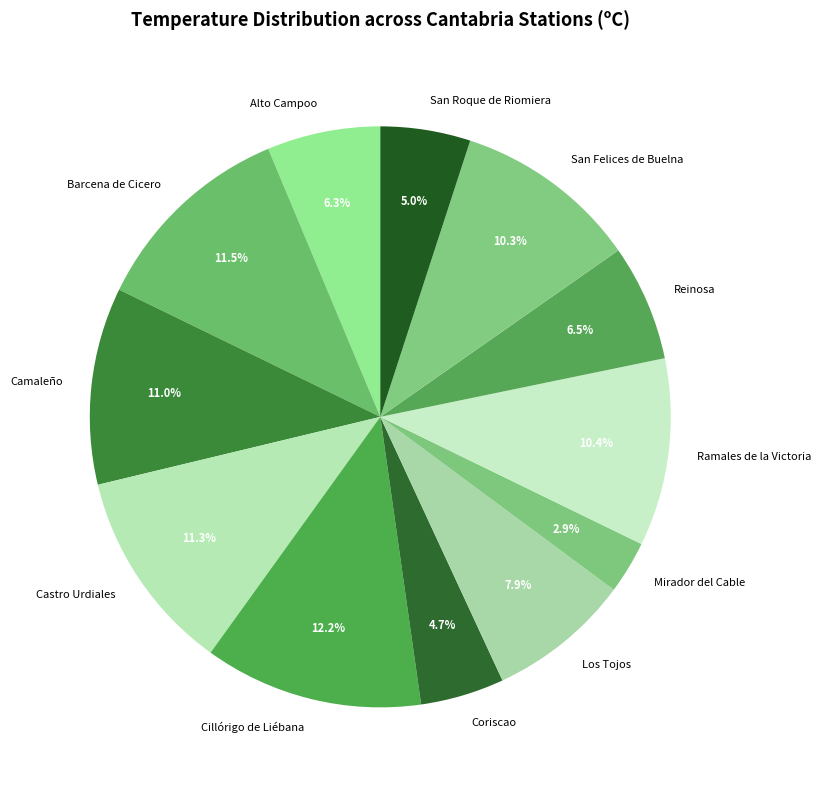

What is the ratio of the value at Alto Campoo to the value at Barcena de Cicero?

0.5